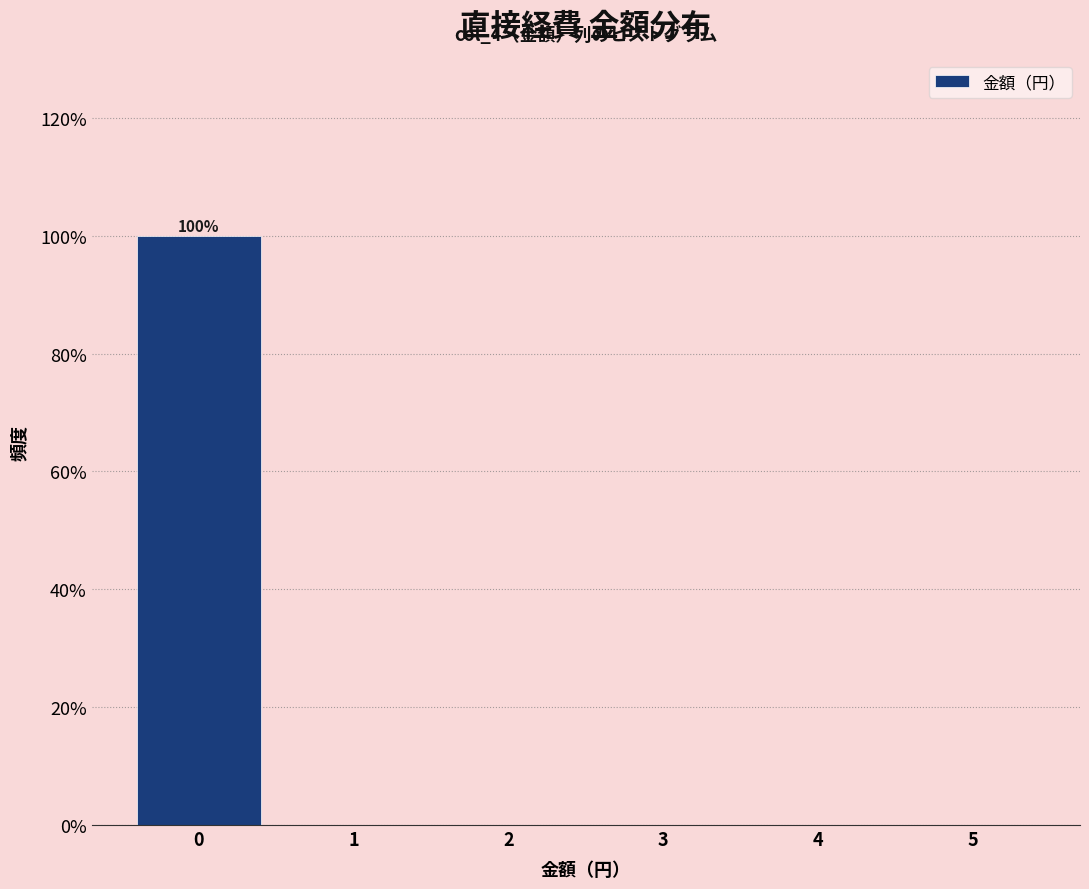

Which range on the x-axis has the tallest bar?

-0.5 to 0.5